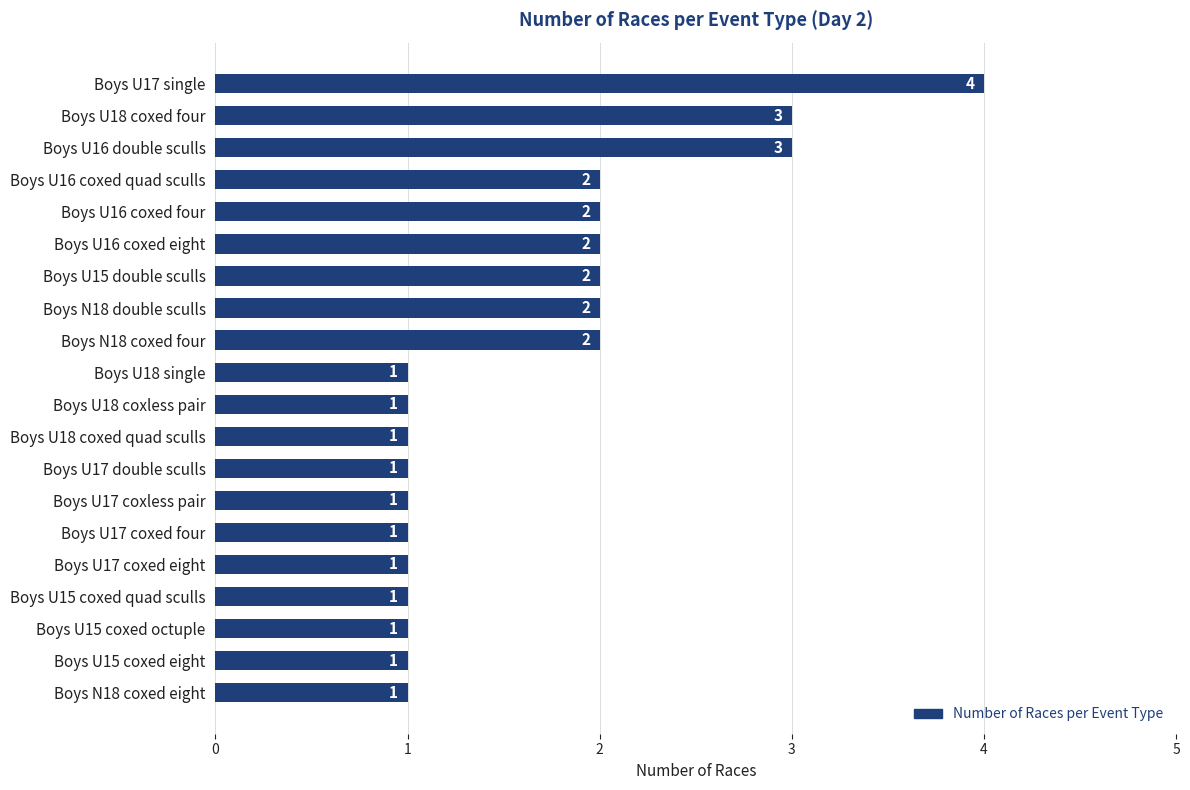

What is the greatest value displayed?

4